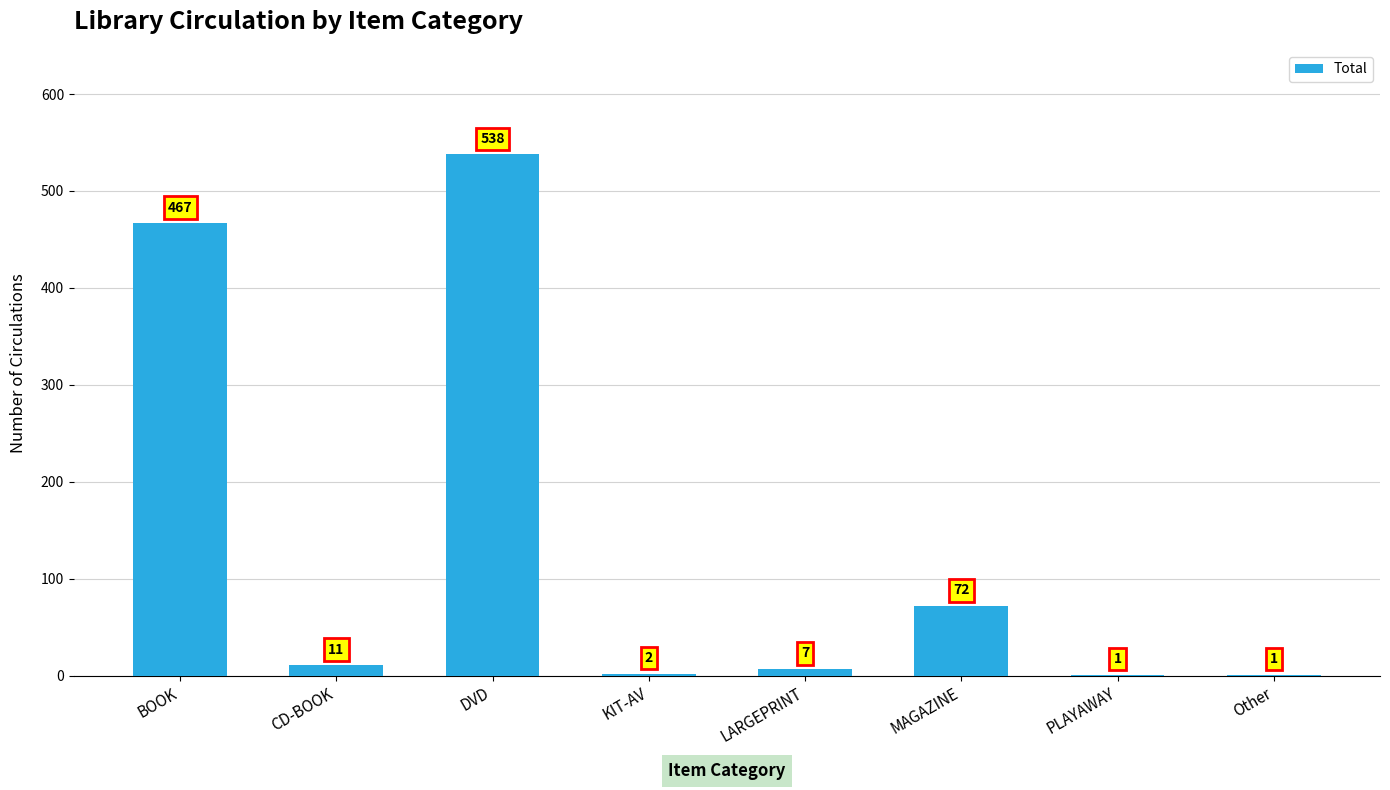

At which label is the value closest to 269?

MAGAZINE